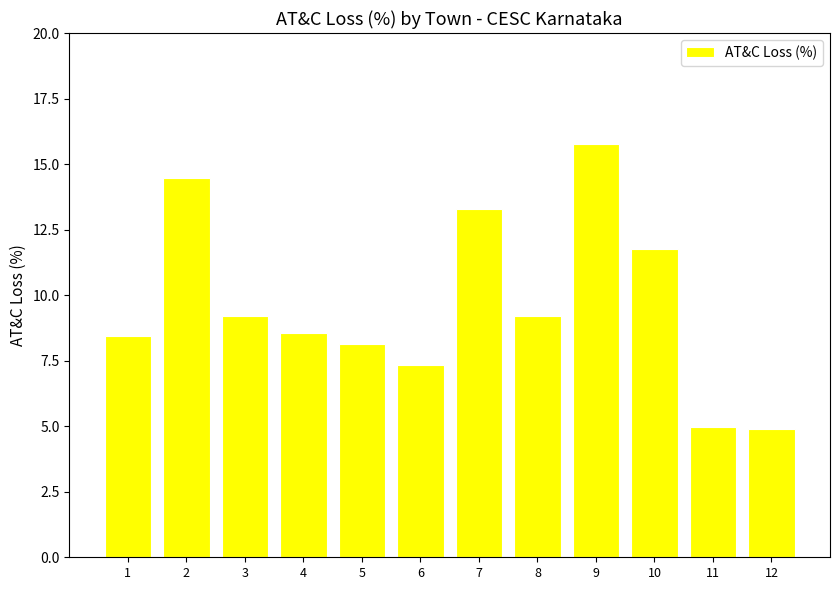

What is the maximum value shown in the chart?

15.8